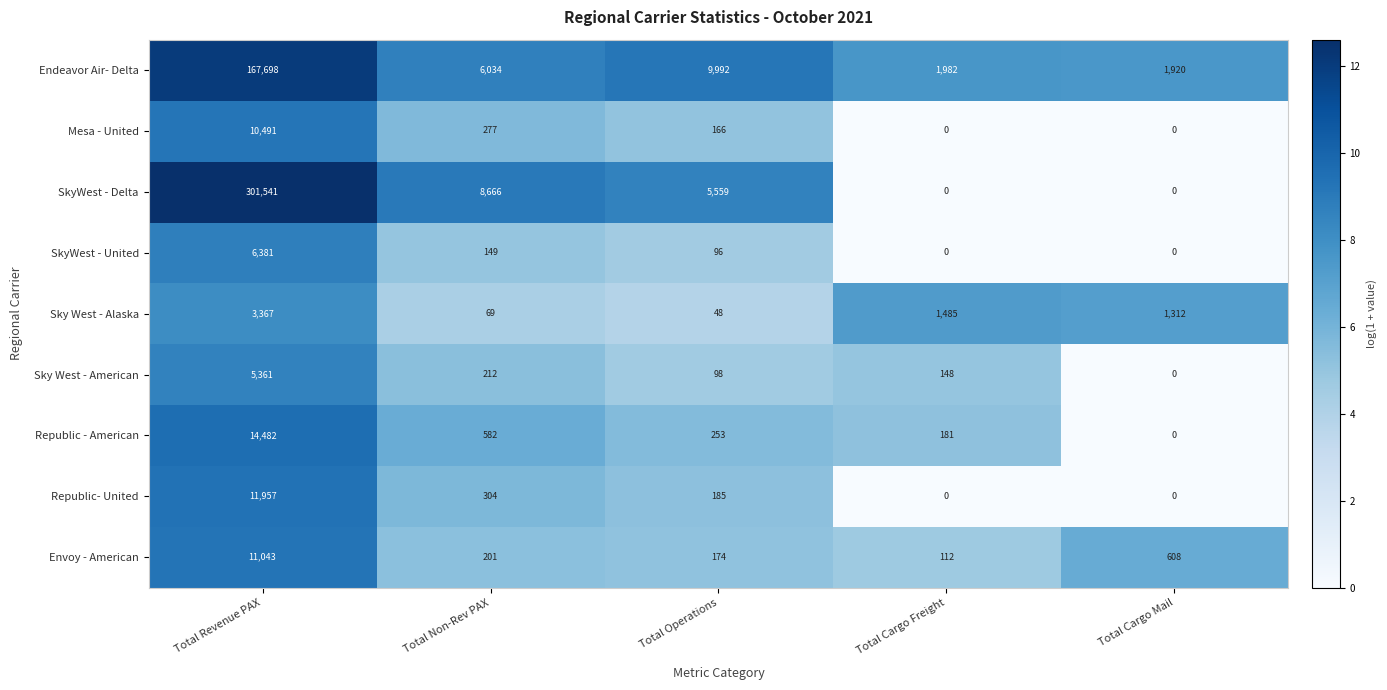

Which series has the largest range (max minus min)?

SkyWest - Delta